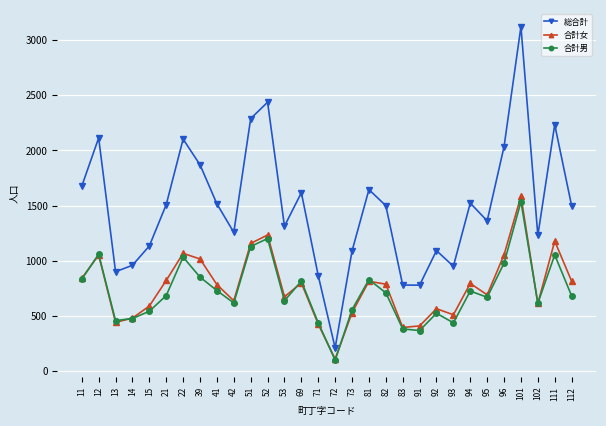

True or false: 合計男 has a value of 369 at 91.

True